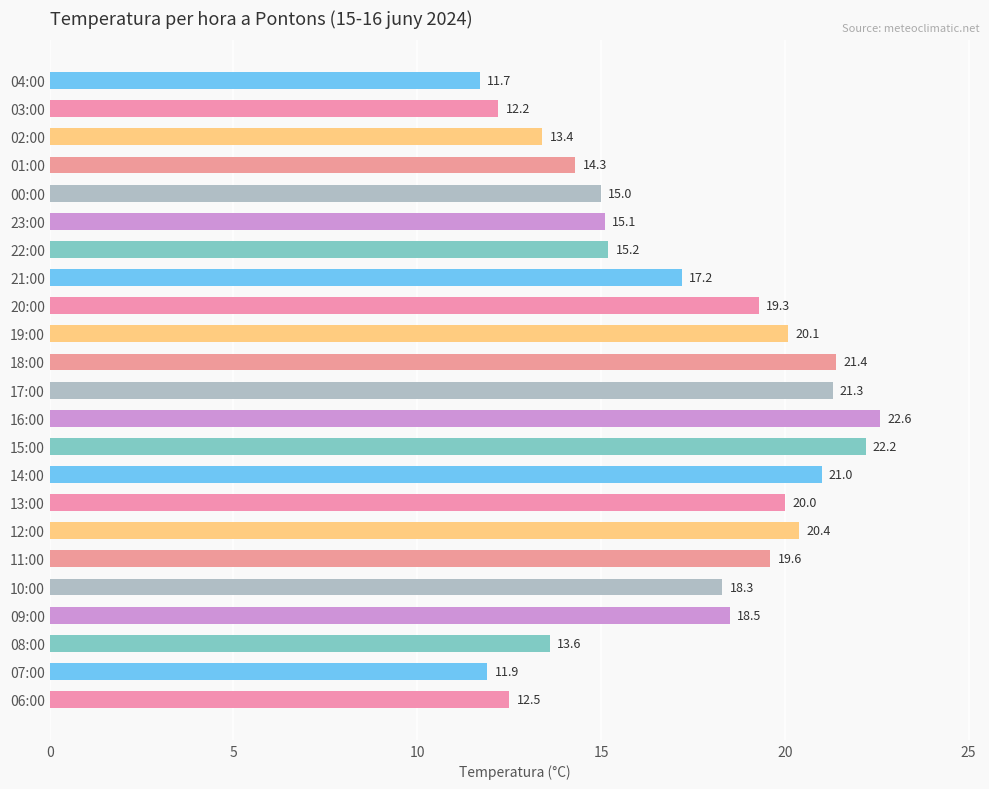

How many values are below 18?

11